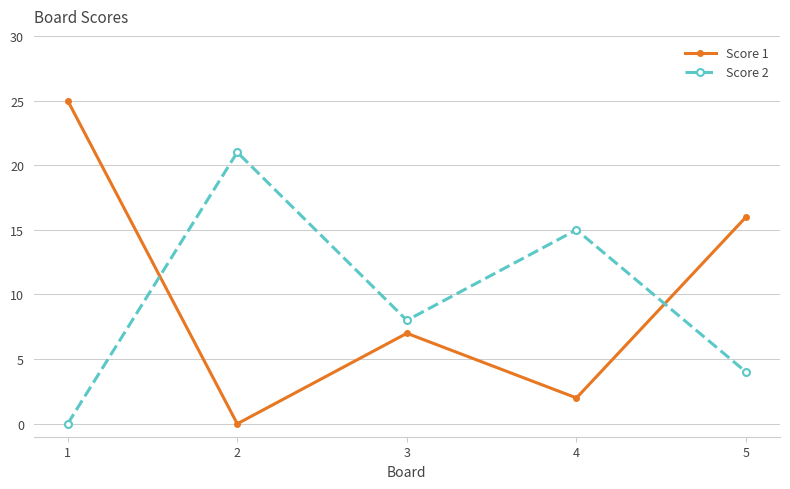

Is this an area chart (filled region under the line)?

No